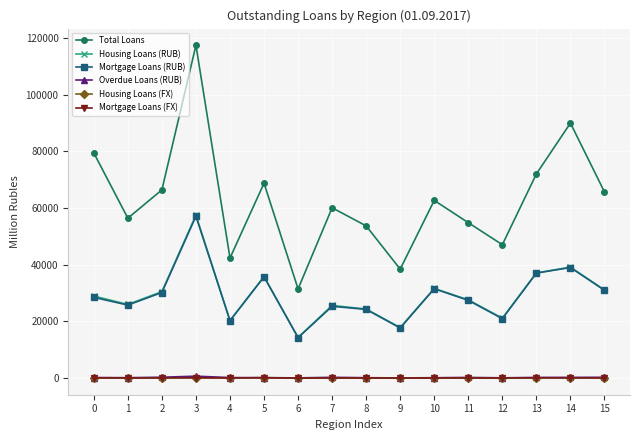

What is the total value across all series at 2?

127566